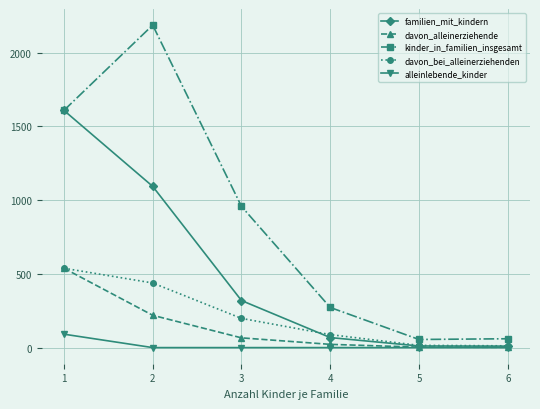

What is the value of the familien_mit_kindern point at the 2nd from the left?

1093